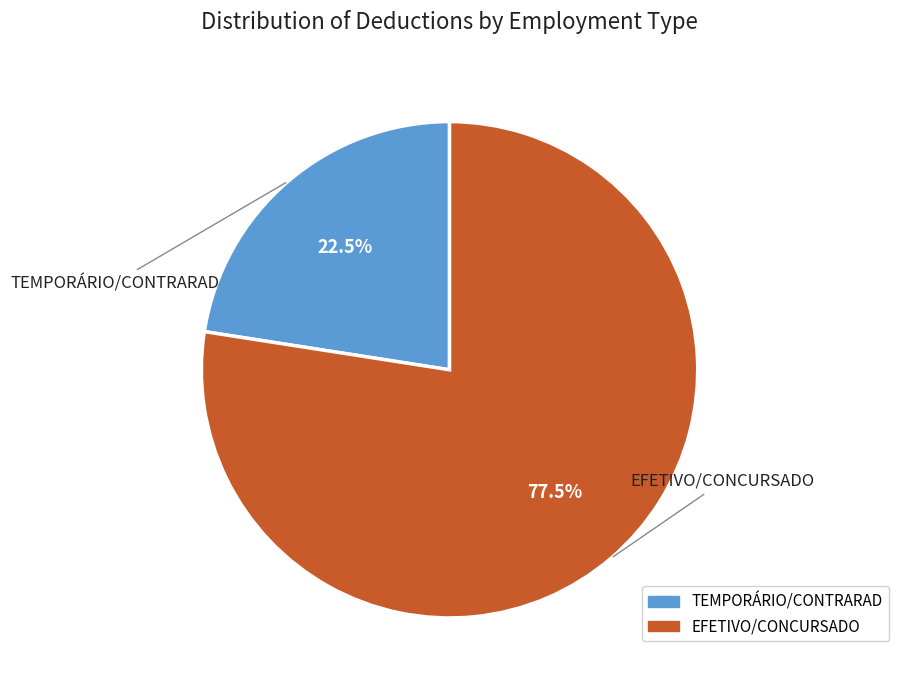

Is there a majority slice in this chart?

Yes